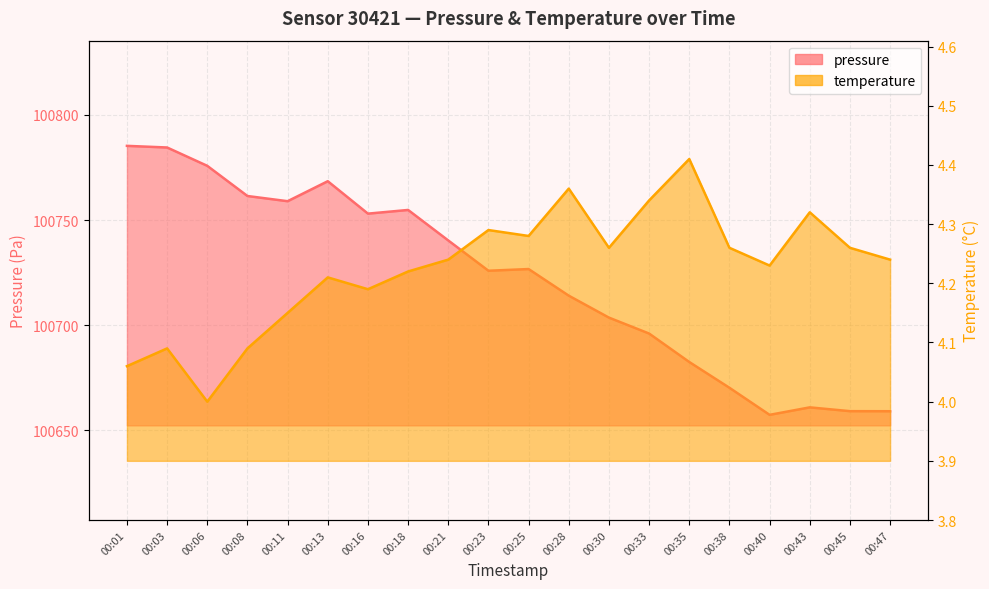

What is the value of the temperature point at the 9th from the left?

4.2